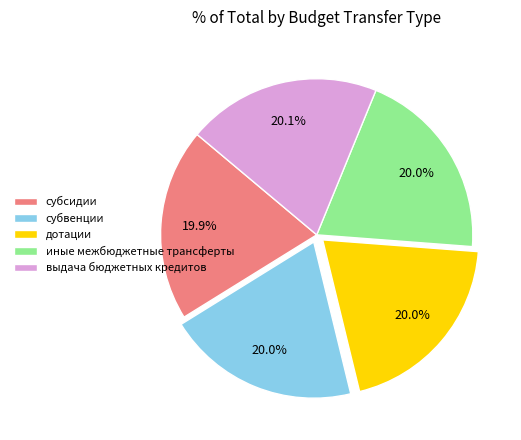

What percentage is the иные межбюджетные трансферты slice, to the nearest percent?

20%